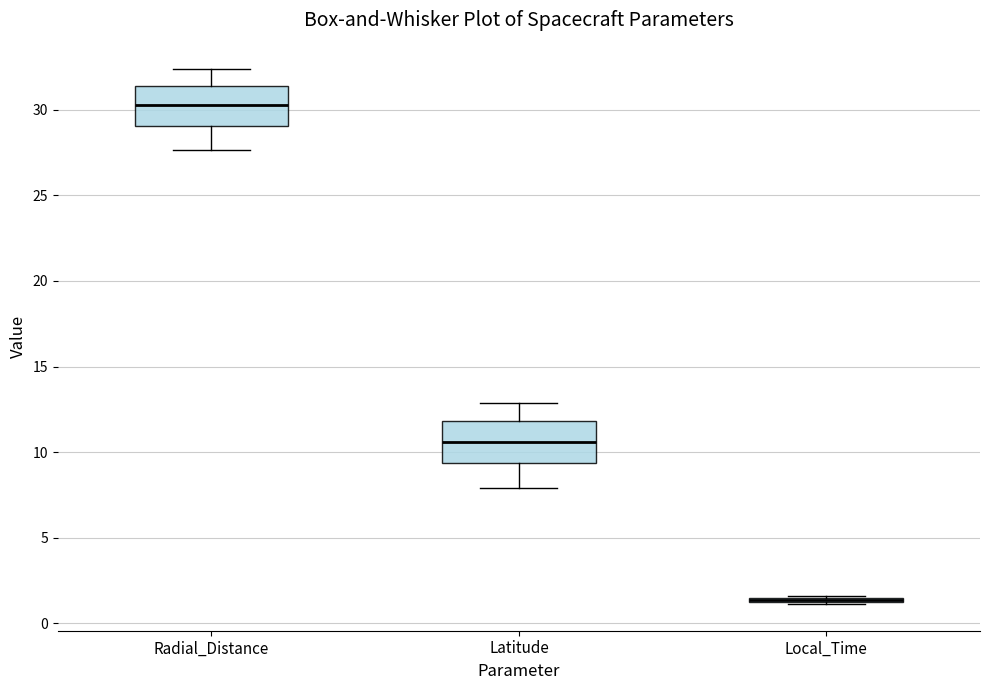

Where does the median line of the box for Latitude sit on the y-axis? The values are not printed on the chart, so give them approximately, as read against the axis.

10.5